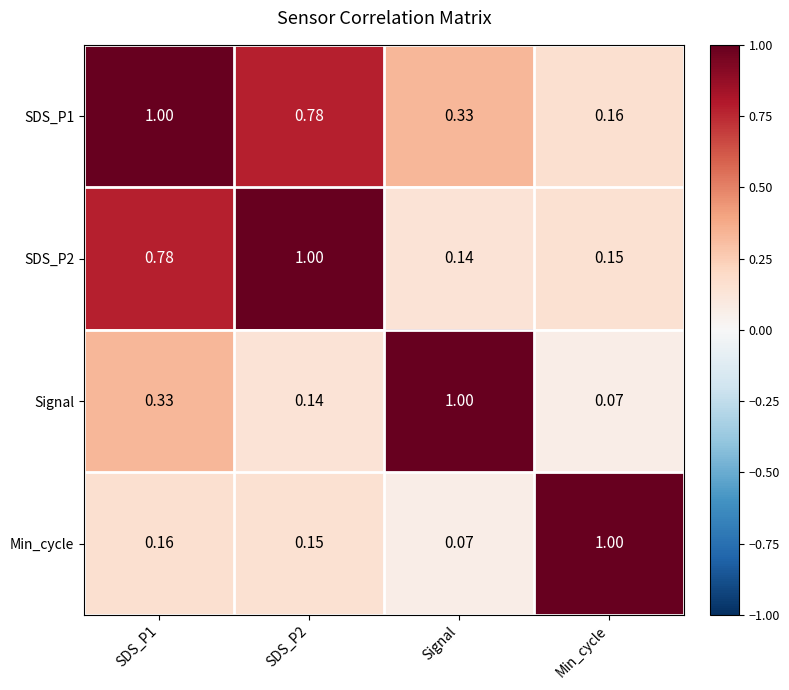

What is the spread (max minus min) of values at Signal?

0.9